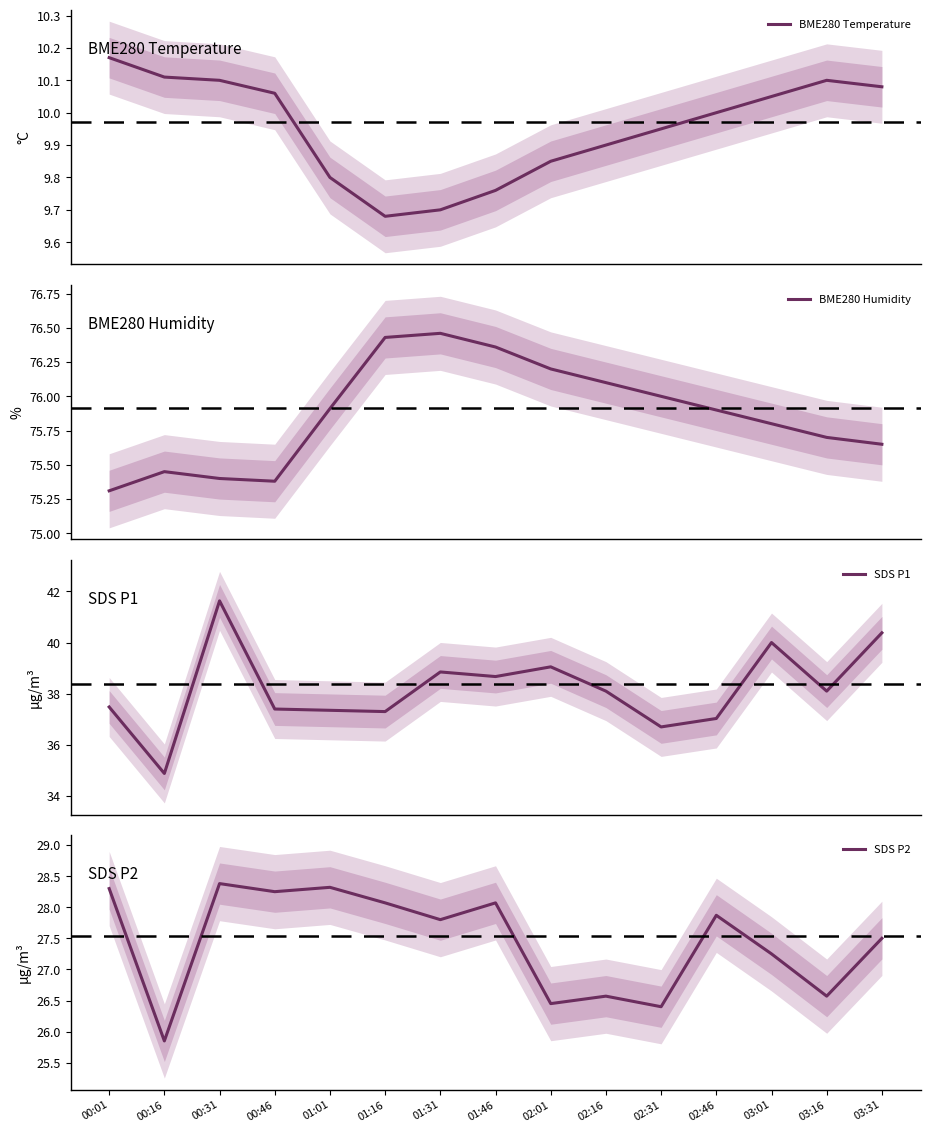

At which label does SDS P1 reach its minimum?

00:16